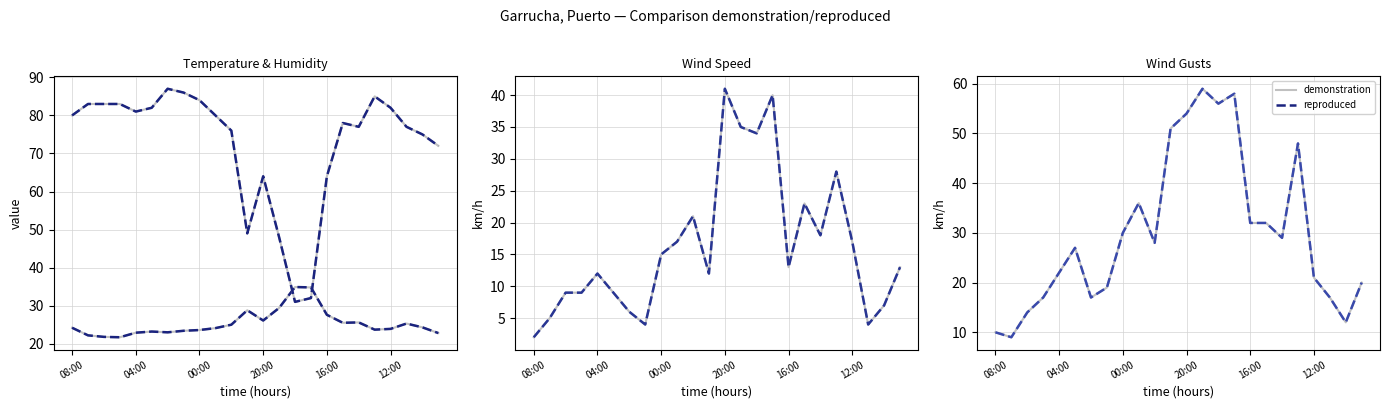

At how many categories does at least one series exceed 47?

6